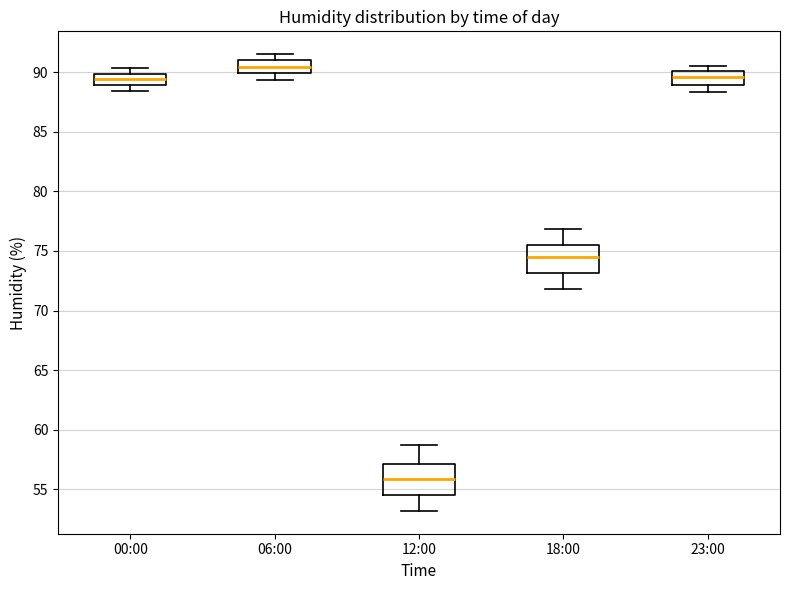

Reading left to right, transcribe this box plot: for each box, give where its median line is, the range the box spans, and where its two whiskers end, as read against the y-axis. The values are not printed on the chart, so give them approximately, as read against the axis.

00:00: median 89.5, box 89.0 to 90.0, whiskers 88.5 to 90.5
06:00: median 90.5, box 90.0 to 91.0, whiskers 89.5 to 91.5
12:00: median 56.0, box 54.5 to 57.0, whiskers 53.0 to 58.5
18:00: median 74.5, box 73.0 to 75.5, whiskers 72.0 to 77.0
23:00: median 89.5, box 89.0 to 90.0, whiskers 88.5 to 90.5